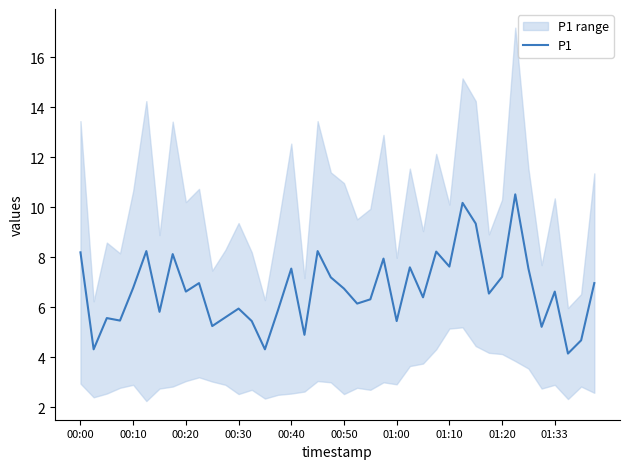

What is the difference between the maximum and second lowest values?

6.2